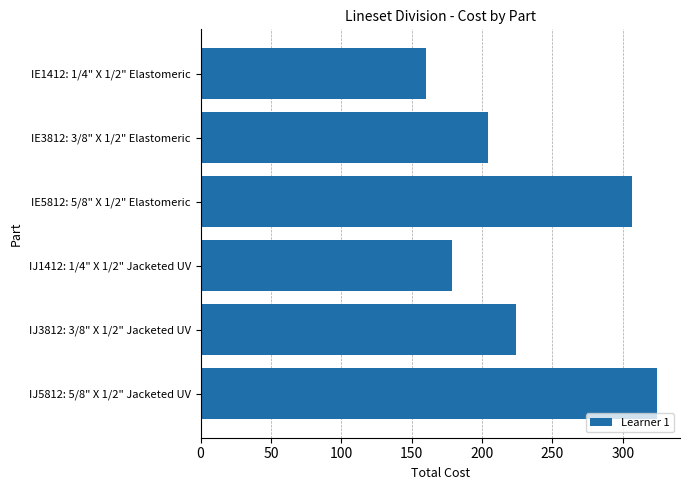

Is it true that the value at IE1412: 1/4" X 1/2" Elastomeric is 159.9?

True